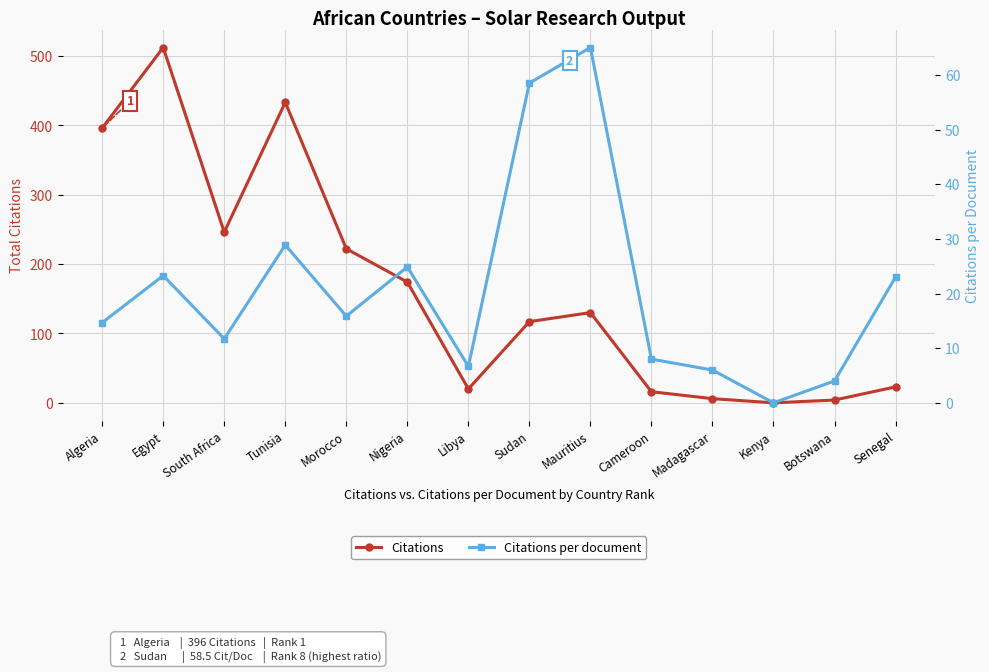

Reading right to left, list all the values displayed in this chart.

Citations: Senegal=23.0	Botswana=4.0	Kenya=0.0	Madagascar=6.0	Cameroon=16.0	Mauritius=130.0	Sudan=117.0	Libya=20.0	Nigeria=174.0	Morocco=222.0	Tunisia=433.0	South Africa=246.0	Egypt=512.0	Algeria=396.0
Citations per document: Senegal=23.0	Botswana=4.0	Kenya=0.0	Madagascar=6.0	Cameroon=8.0	Mauritius=65.0	Sudan=58.5	Libya=6.7	Nigeria=24.9	Morocco=15.9	Tunisia=28.9	South Africa=11.7	Egypt=23.3	Algeria=14.7